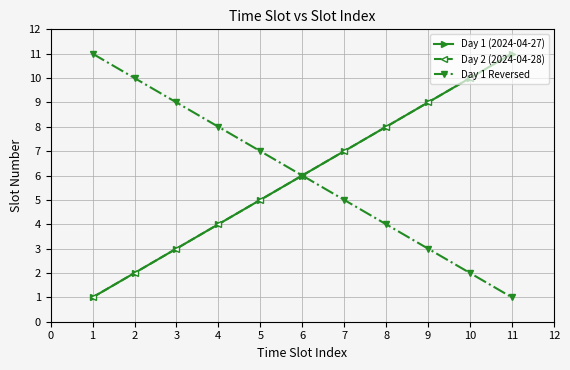

List the labels in order of Day 1 Reversed value, smallest first.

11, 10, 9, 8, 7, 6, 5, 4, 3, 2, 1